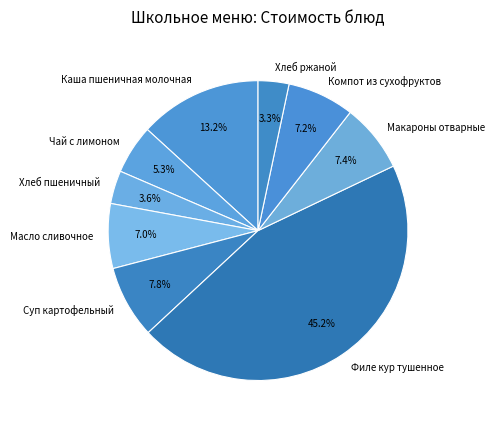

Which slice is the largest?

Филе кур тушенное